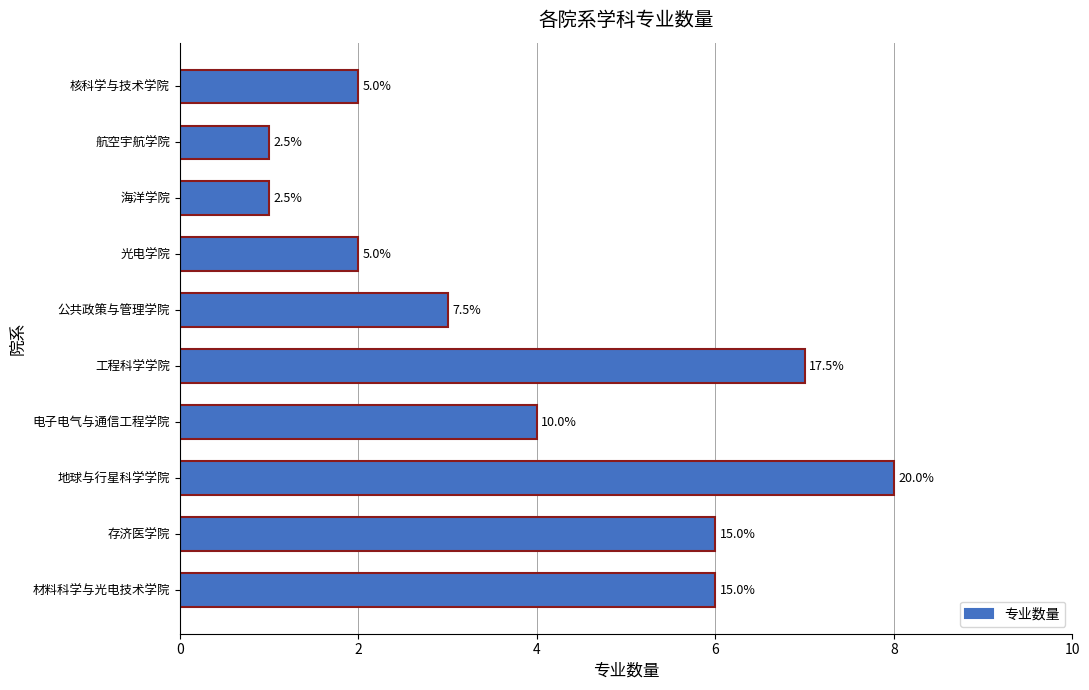

How many bars are there in total?

10